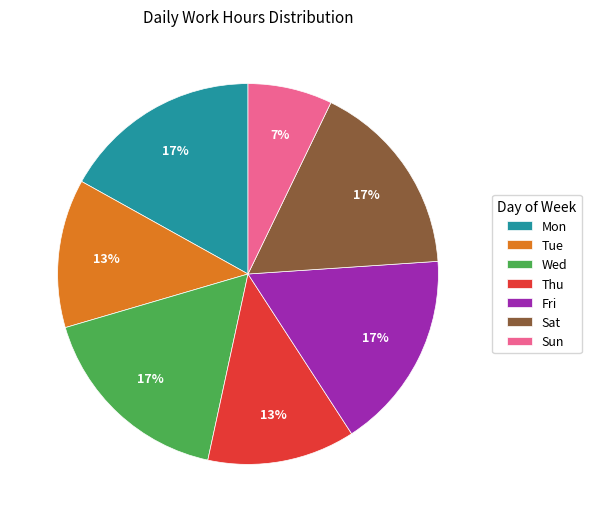

To the nearest percent, what is the average slice percentage?

14%